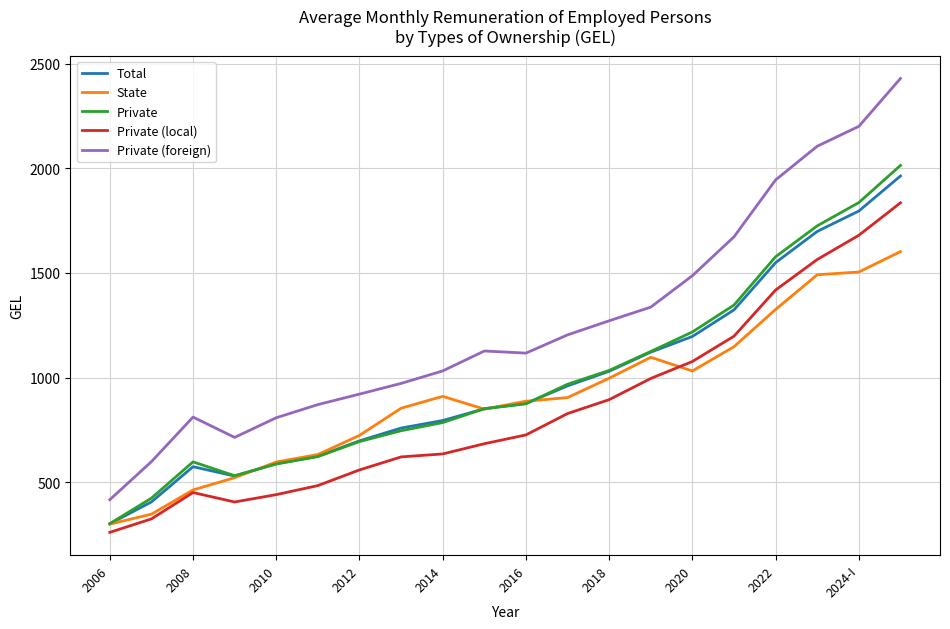

True or false: Private (foreign) and Private (local) cross at least once.

False